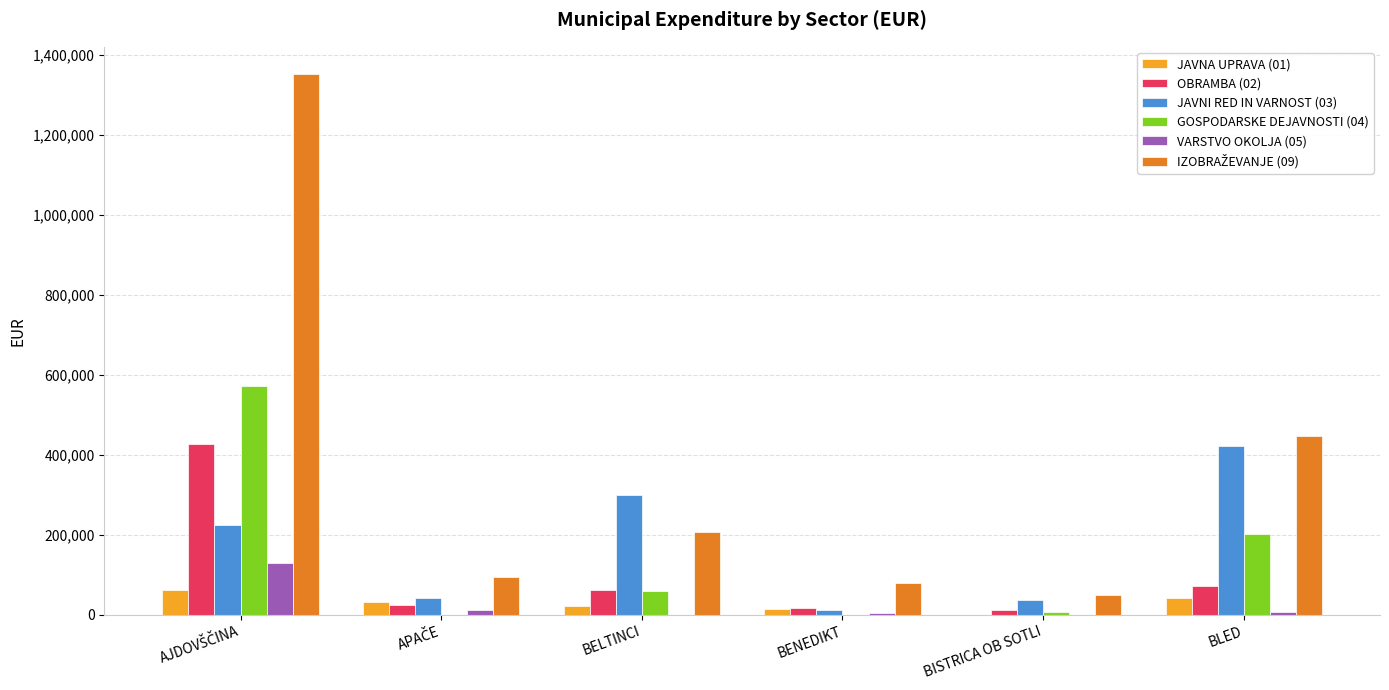

What is the total value across all series at BELTINCI?

651285.1